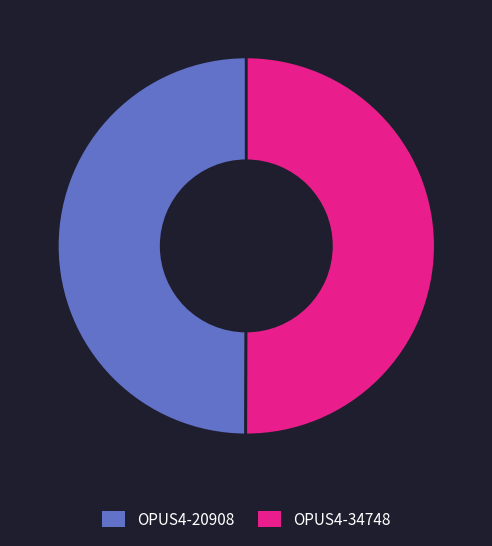

Approximately how many times larger is the value at OPUS4-20908 compared to OPUS4-34748?

1.0